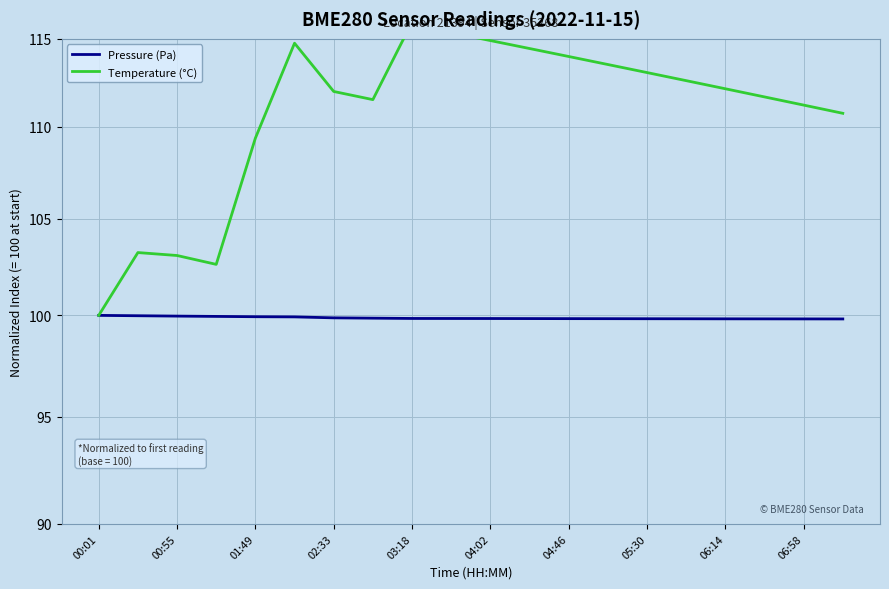

Which category has the highest value in the Pressure (Pa) series?

00:01